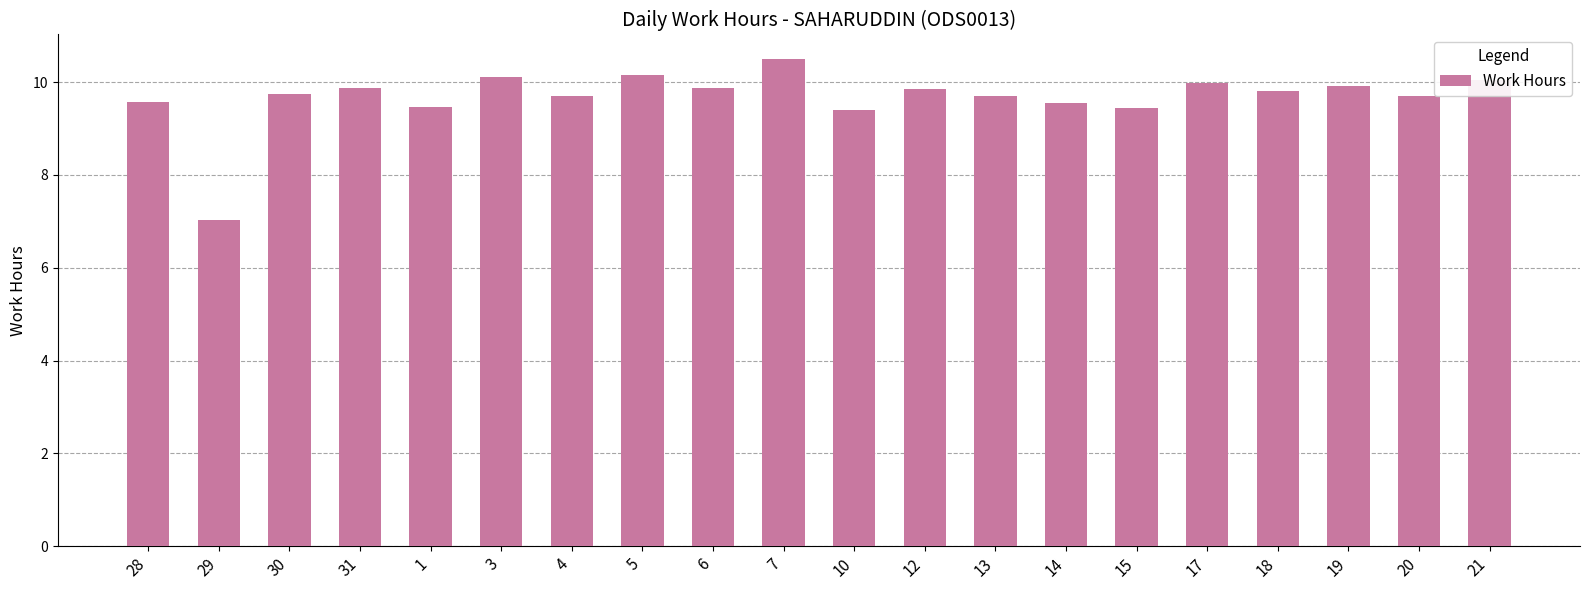

Where does the data first go above 9?

28